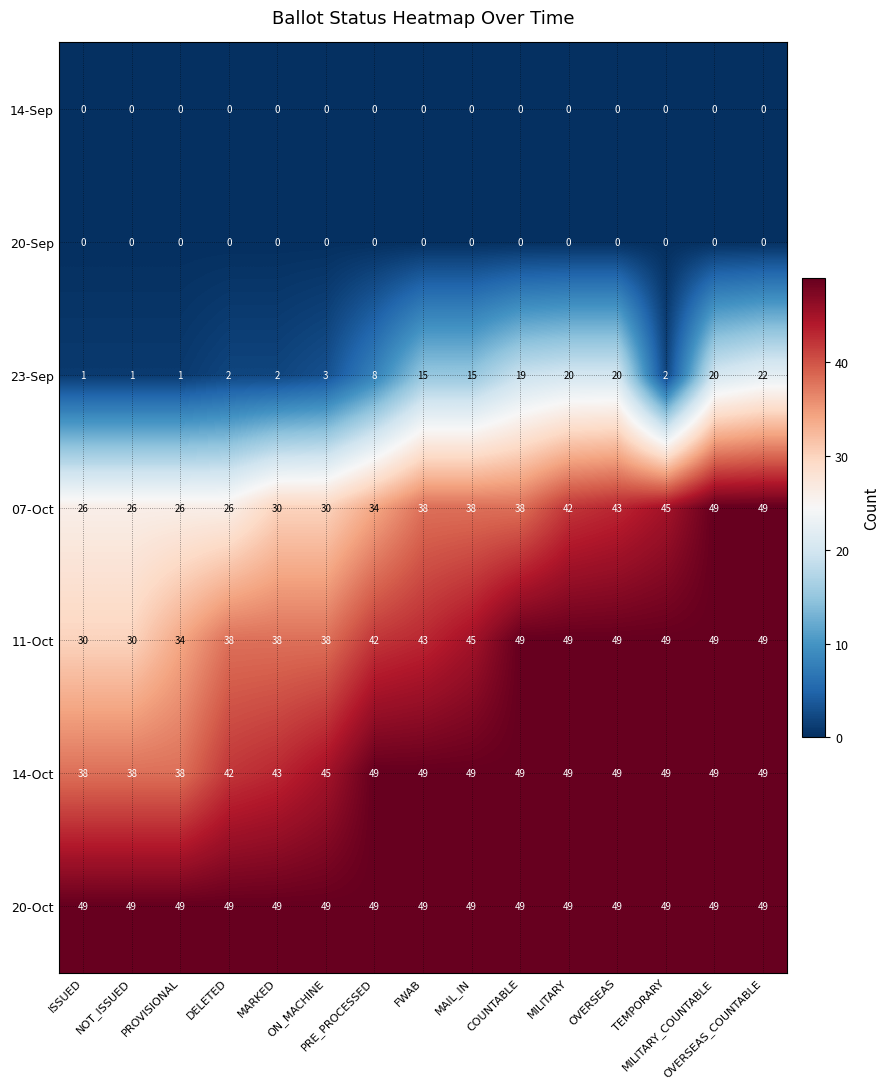

How many values in the 07-Oct series are below 38?

7